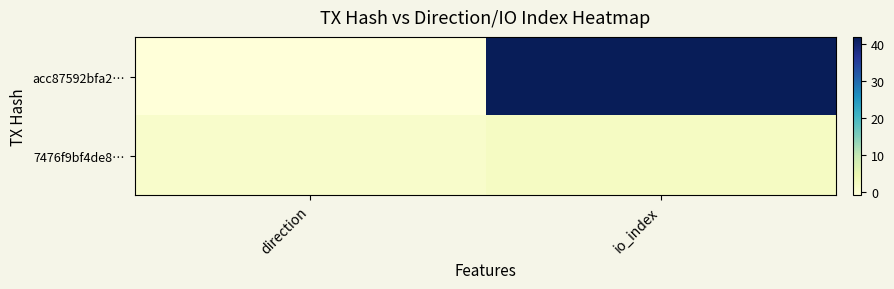

Between io_index and direction, which is larger?

io_index